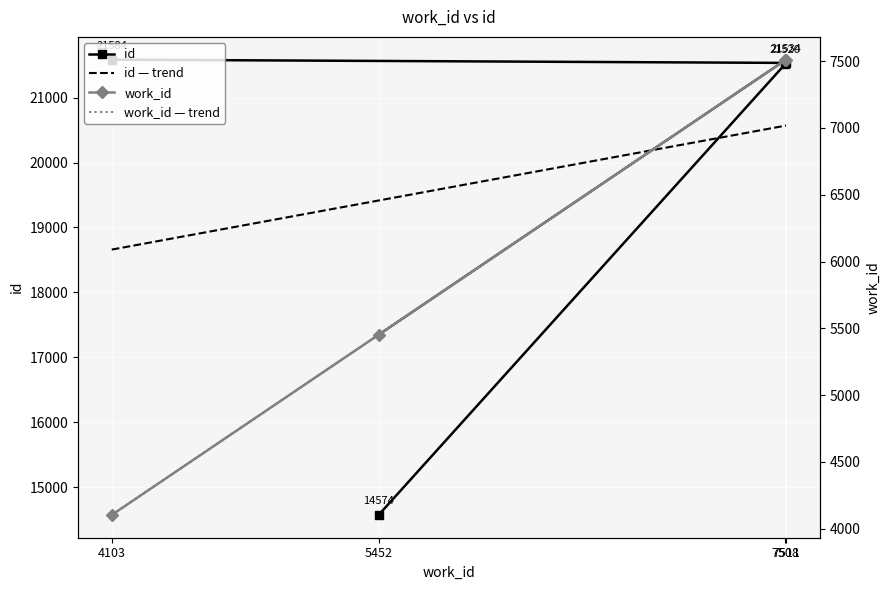

At which category is the sum across all series the highest?

7511